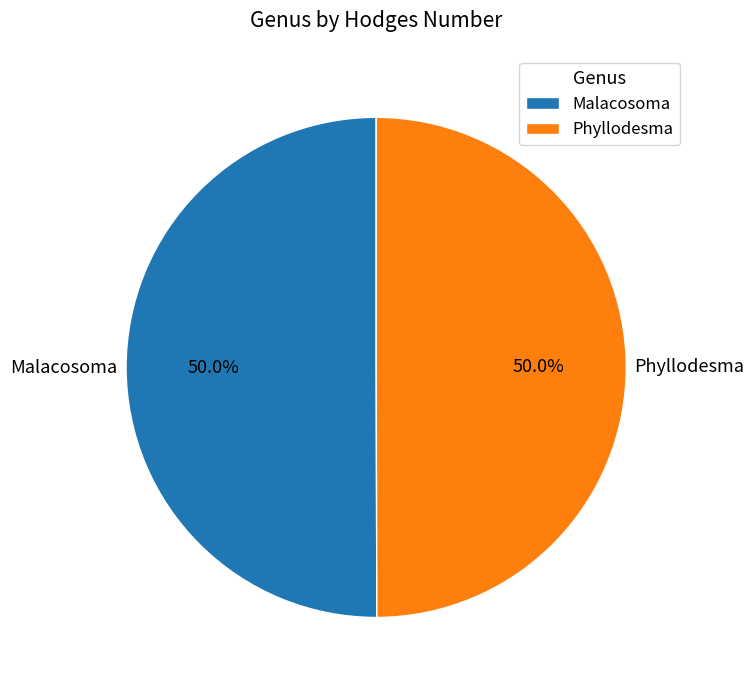

To the nearest percent, what portion does Phyllodesma represent?

50%